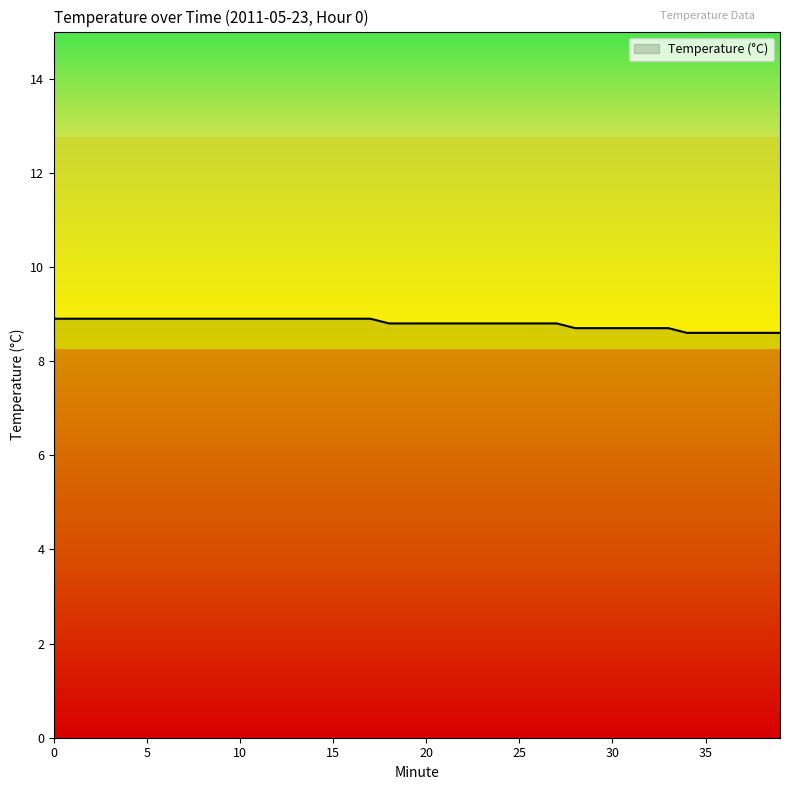

What is the minimum value shown in the chart?

8.6